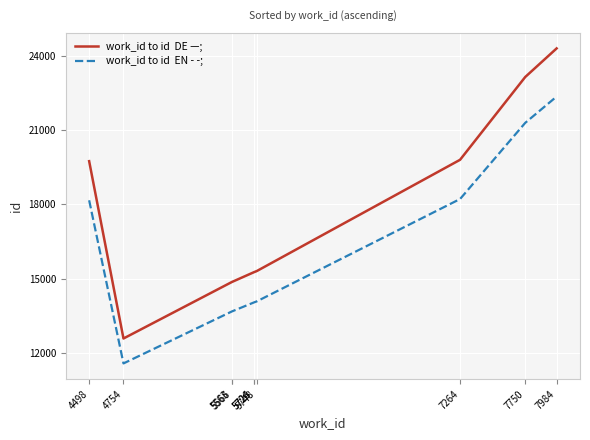

Does the chart display data point markers on the line(s)?

No